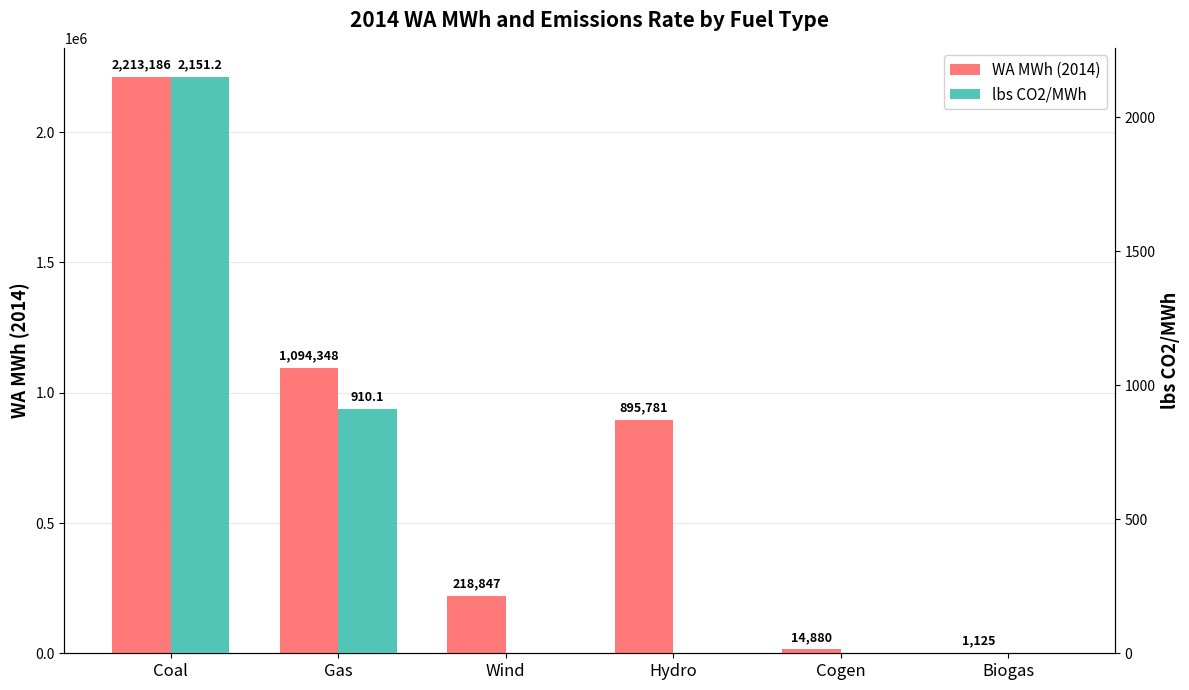

The lbs CO2/MWh series shows 0.0 at Hydro. True or false?

True